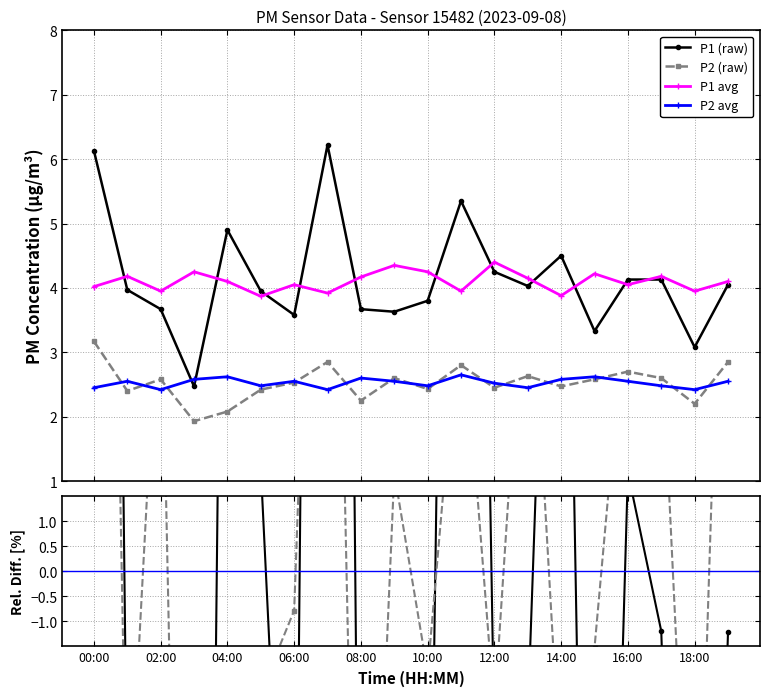

How many values in the P1 Rel.Diff. series are below -2?

11